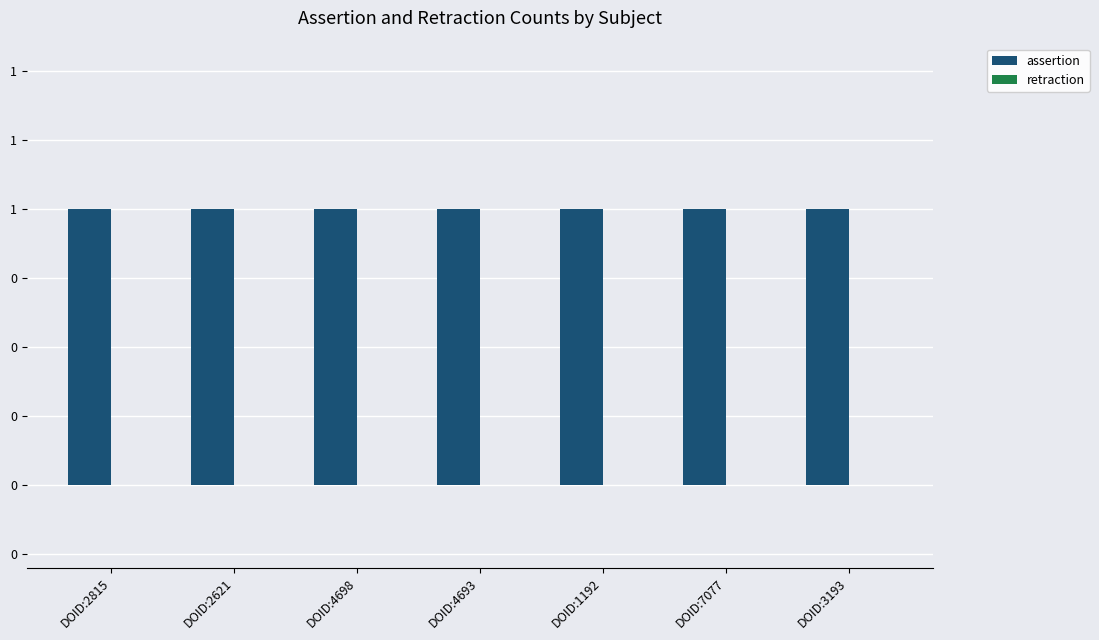

Reading right to left, transcribe all the data shown in this chart.

assertion: DOID:3193=1	DOID:7077=1	DOID:1192=1	DOID:4693=1	DOID:4698=1	DOID:2621=1	DOID:2815=1
retraction: DOID:3193=0	DOID:7077=0	DOID:1192=0	DOID:4693=0	DOID:4698=0	DOID:2621=0	DOID:2815=0